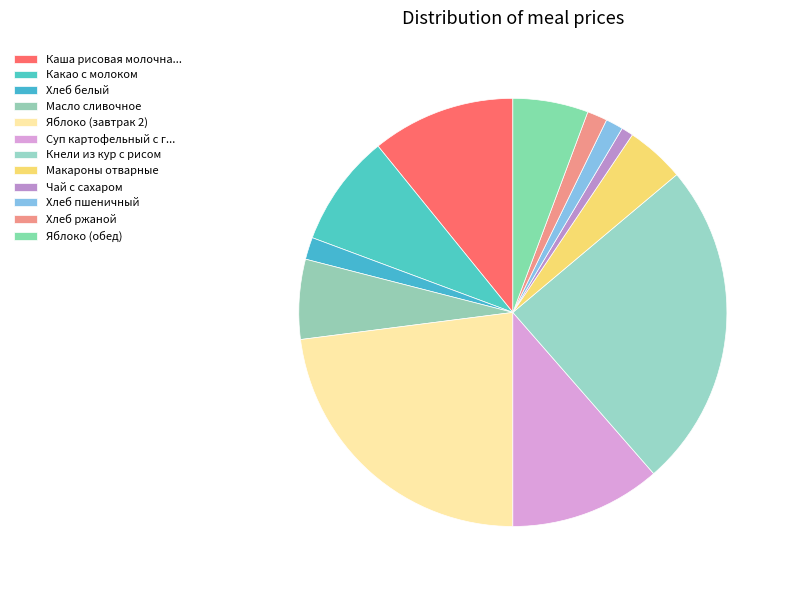

How many slices are in this pie chart?

12